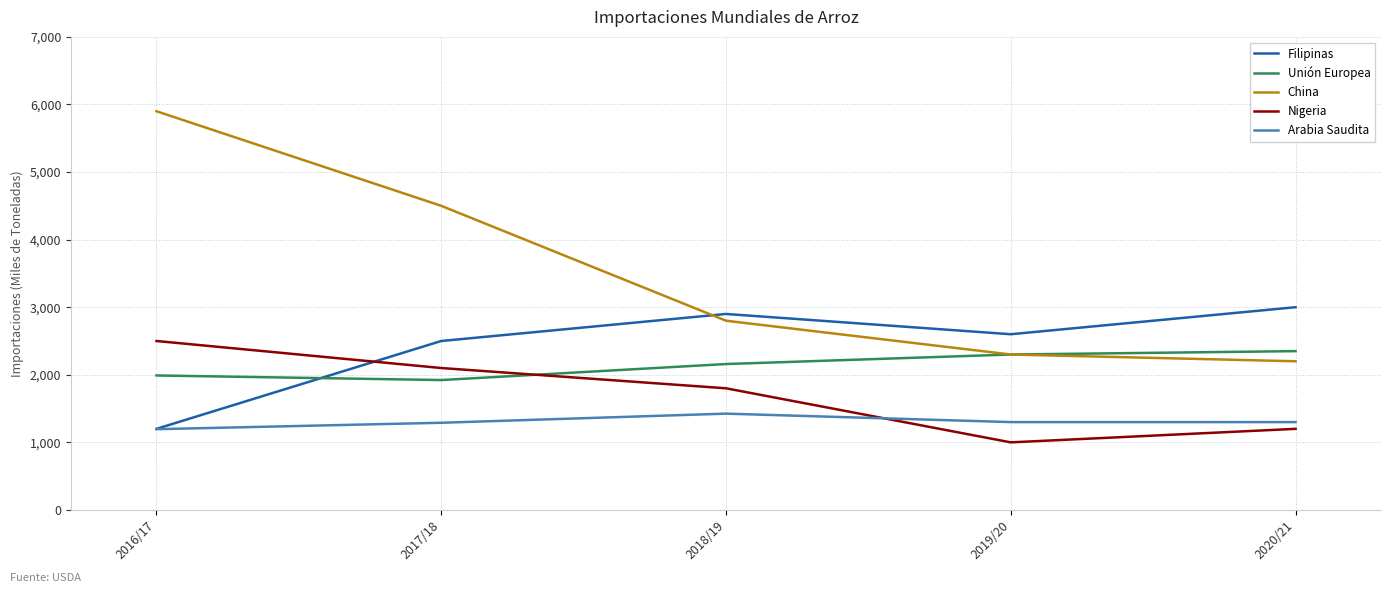

What is the spread (max minus min) of values at 2016/17?

4705